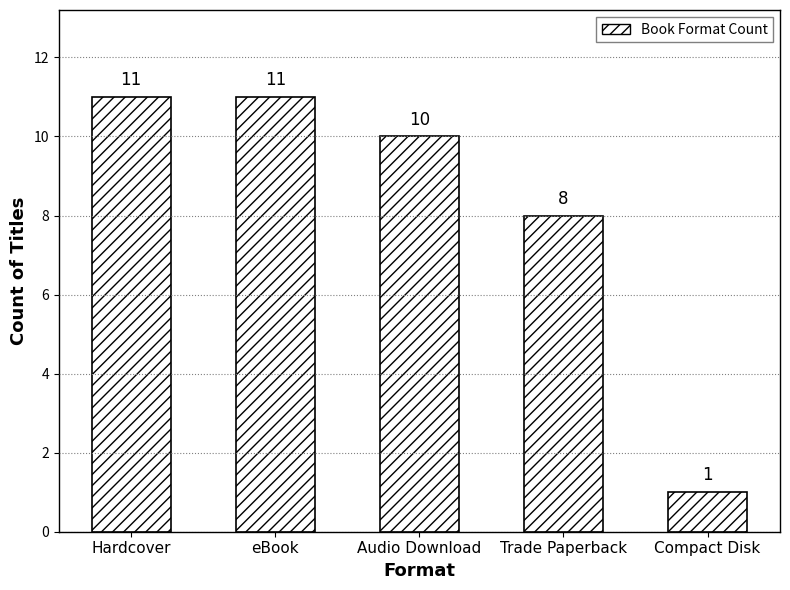

Reading left to right, what are all the values shown in this chart?

11	11	10	8	1